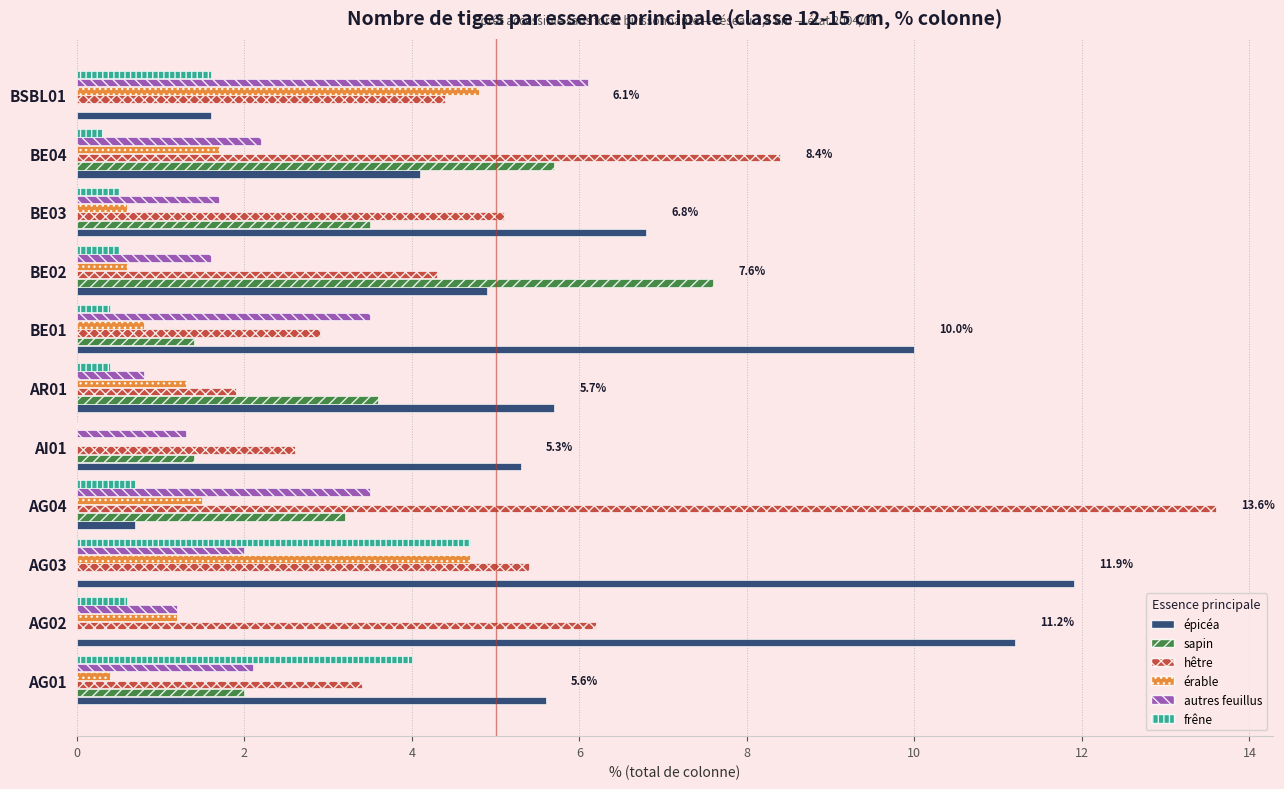

At which label is hêtre closest to 7?

AG02